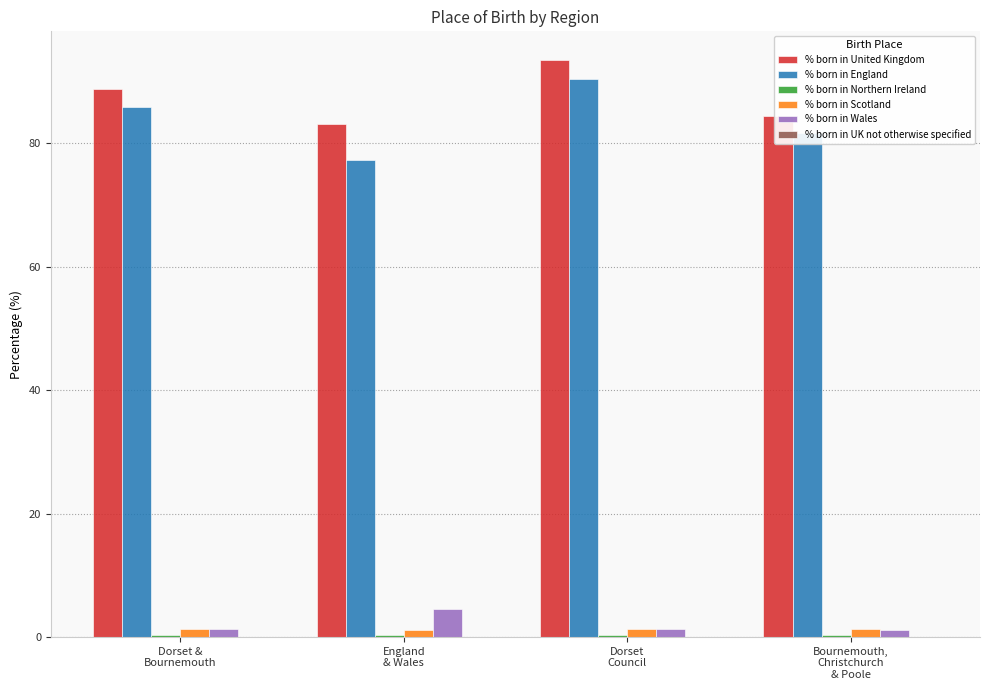

What is the sum of all % born in England values?

335.4